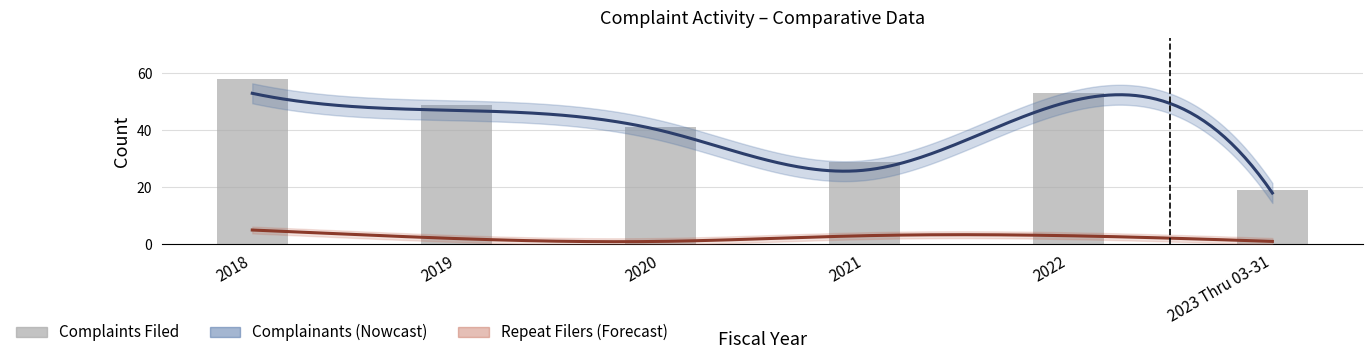

At which label is Repeat Filers closest to 3?

2021